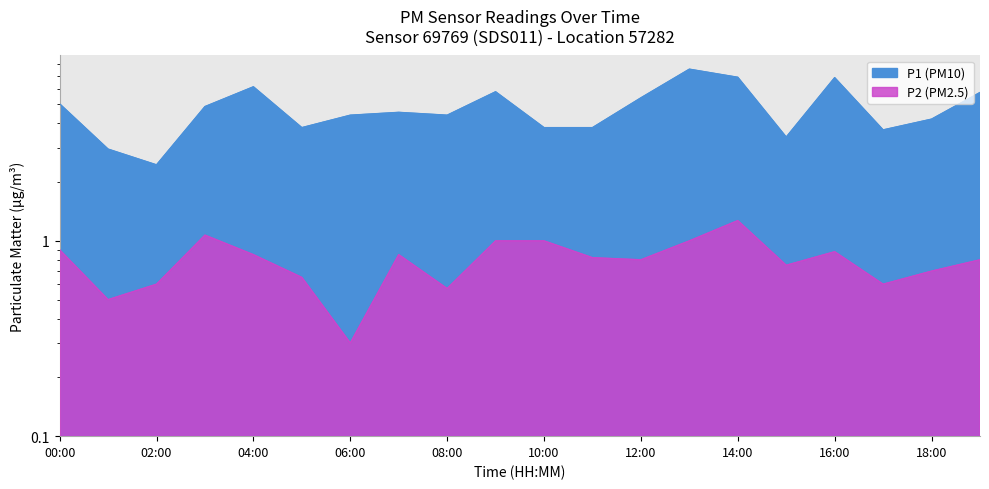

How many interior local valleys does the P1 series have?

5